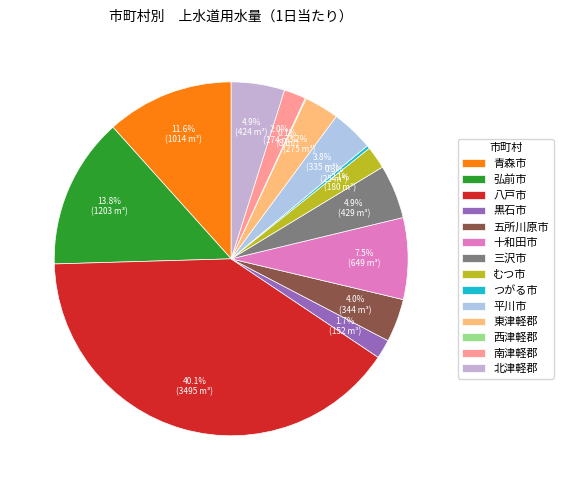

To the nearest percent, what is the difference between the 三沢市 and 十和田市 slice percentages?

3%